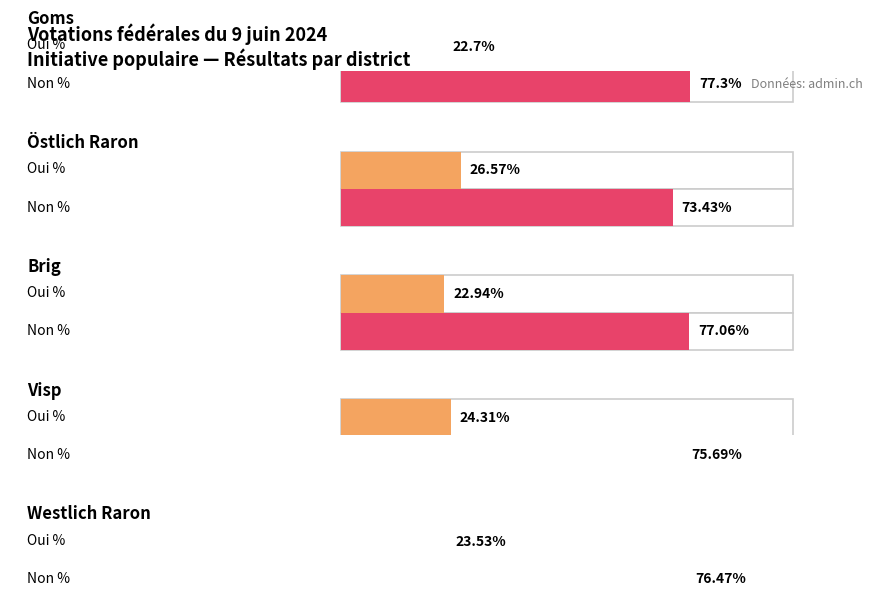

Which series has the largest total across all categories?

Non %